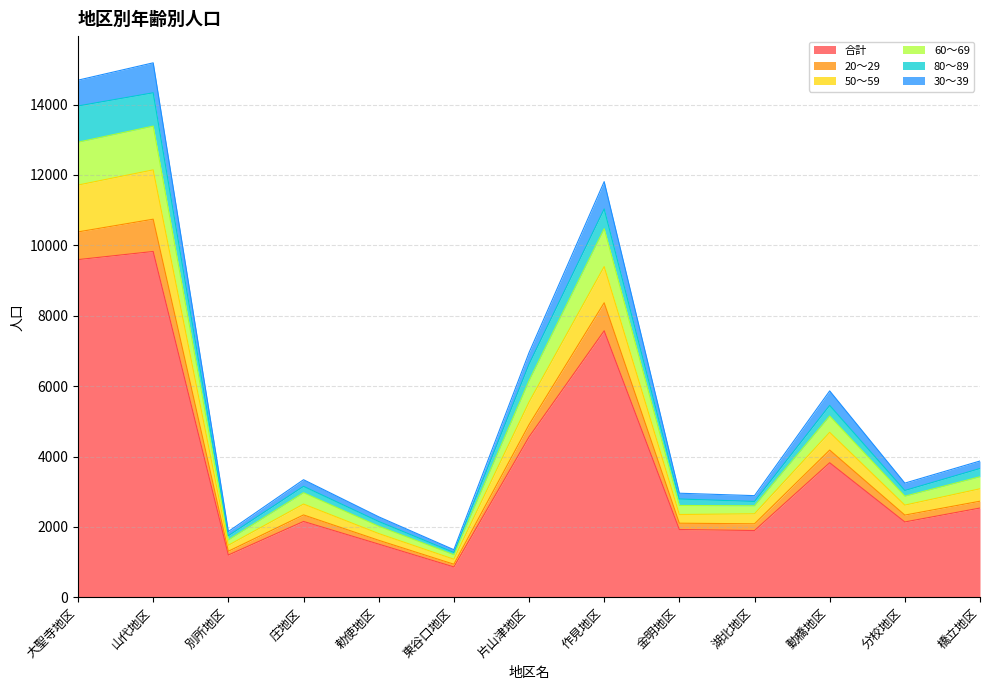

What is the total value across all series at 片山津地区?

6951